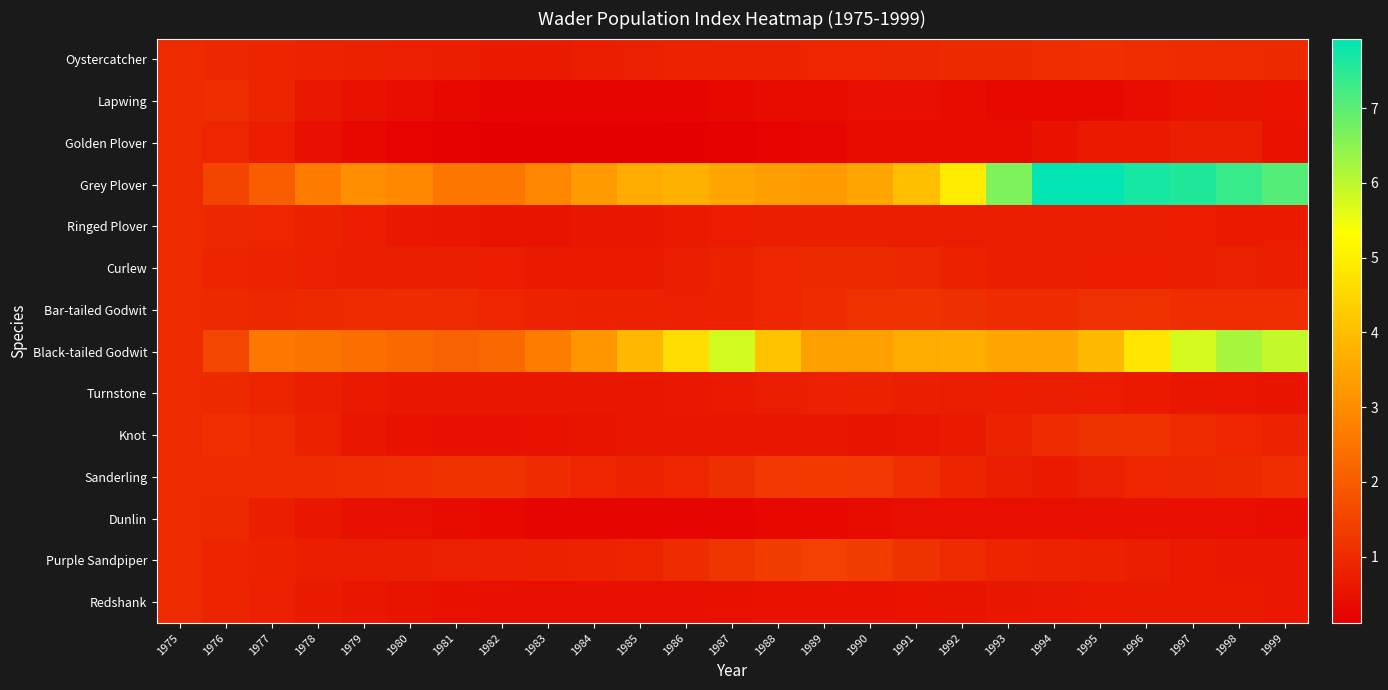

At how many categories does at least one series exceed 3?

17